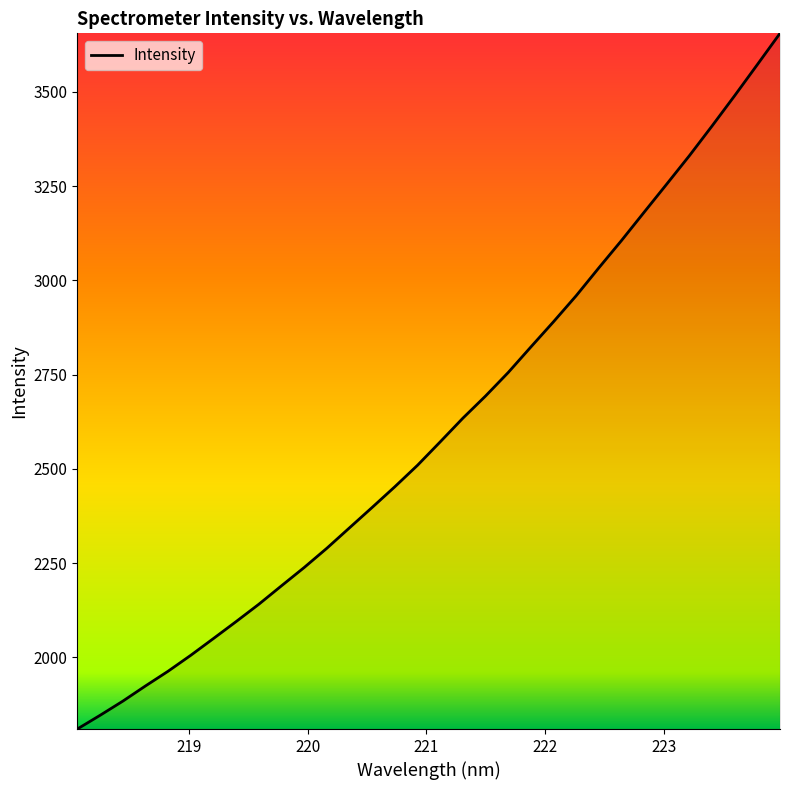

What is the greatest value displayed?

3655.3